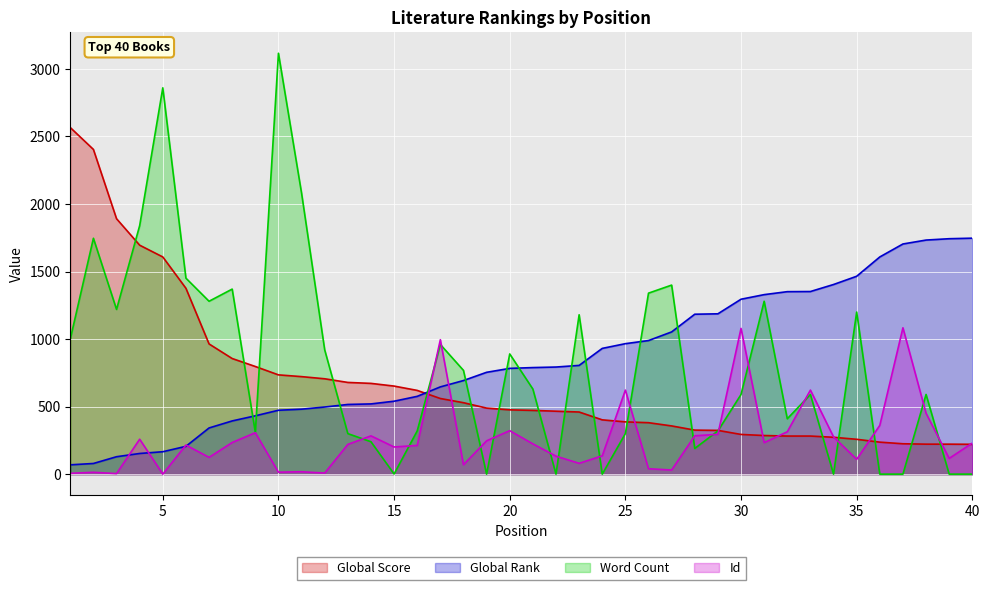

The Id series shows 6.1 at 1. True or false?

True